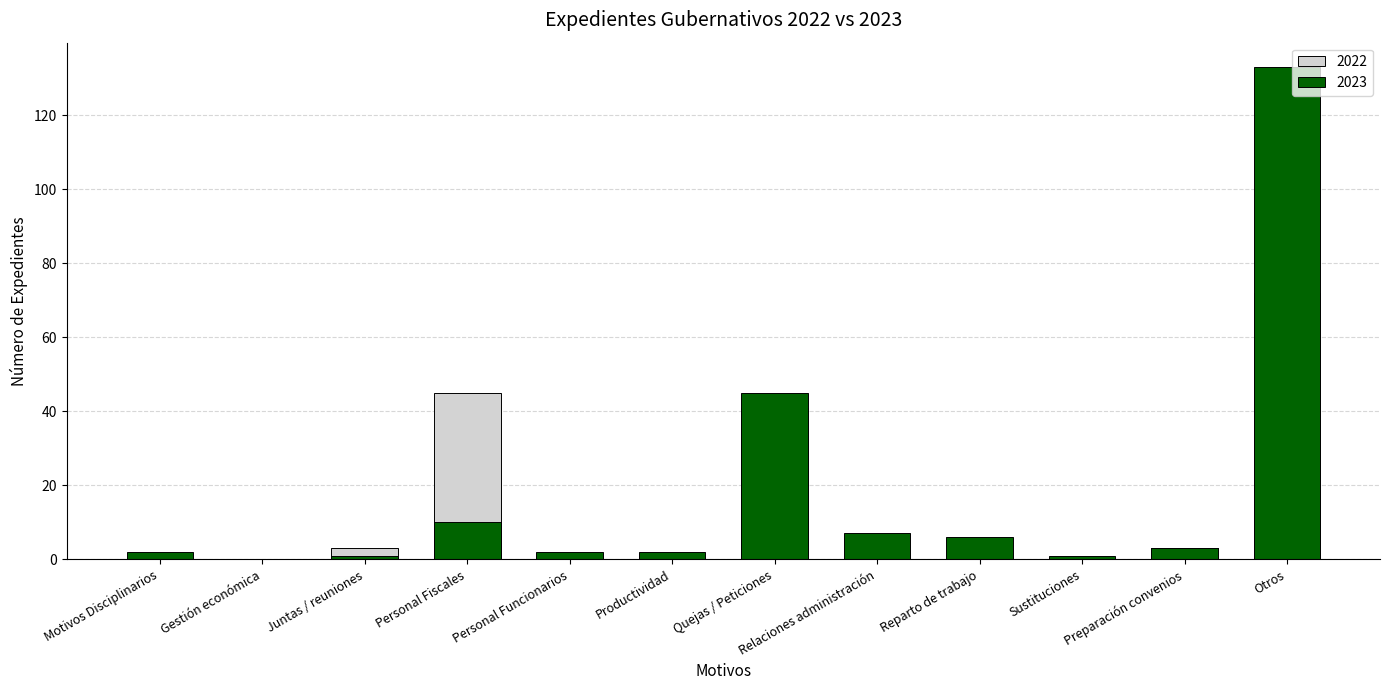

What position from the left is Sustituciones?

10